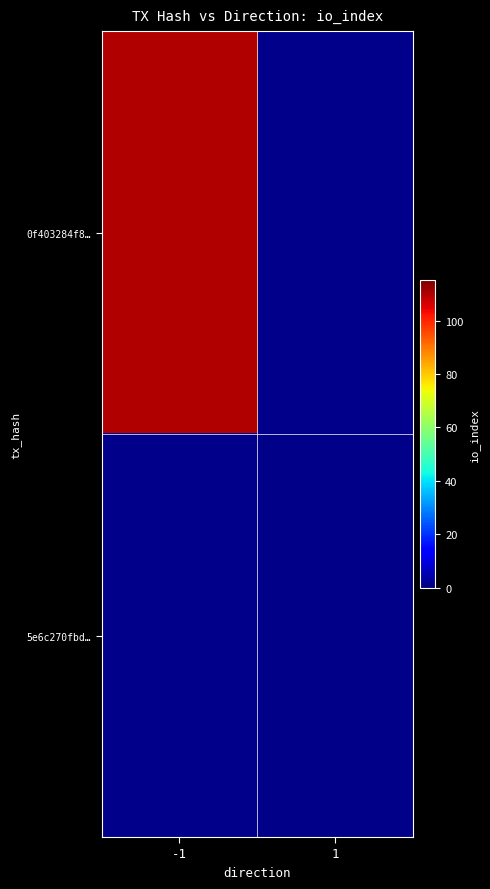

Rank the series by their maximum value, from highest to lowest.

0f403284f8…, 5e6c270fbd…